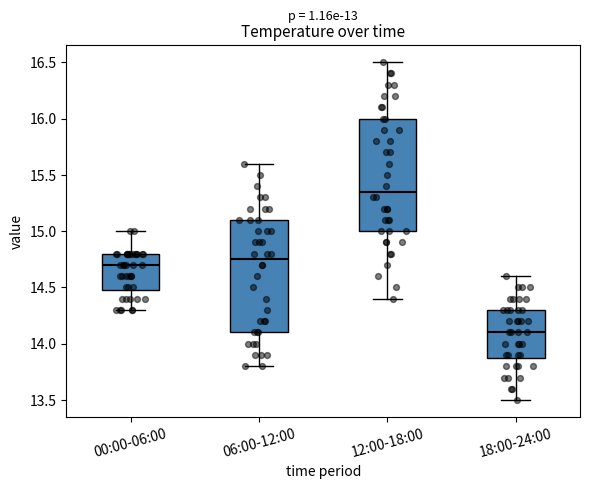

Reading left to right, transcribe this box plot: for each box, give where its median line is, the range the box spans, and where its two whiskers end, as read against the y-axis. The values are not printed on the chart, so give them approximately, as read against the axis.

00:00-06:00: median 14.70, box 14.50 to 14.80, whiskers 14.30 to 15.00
06:00-12:00: median 14.75, box 14.10 to 15.10, whiskers 13.80 to 15.60
12:00-18:00: median 15.35, box 15.00 to 16.00, whiskers 14.40 to 16.50
18:00-24:00: median 14.10, box 13.90 to 14.30, whiskers 13.50 to 14.60